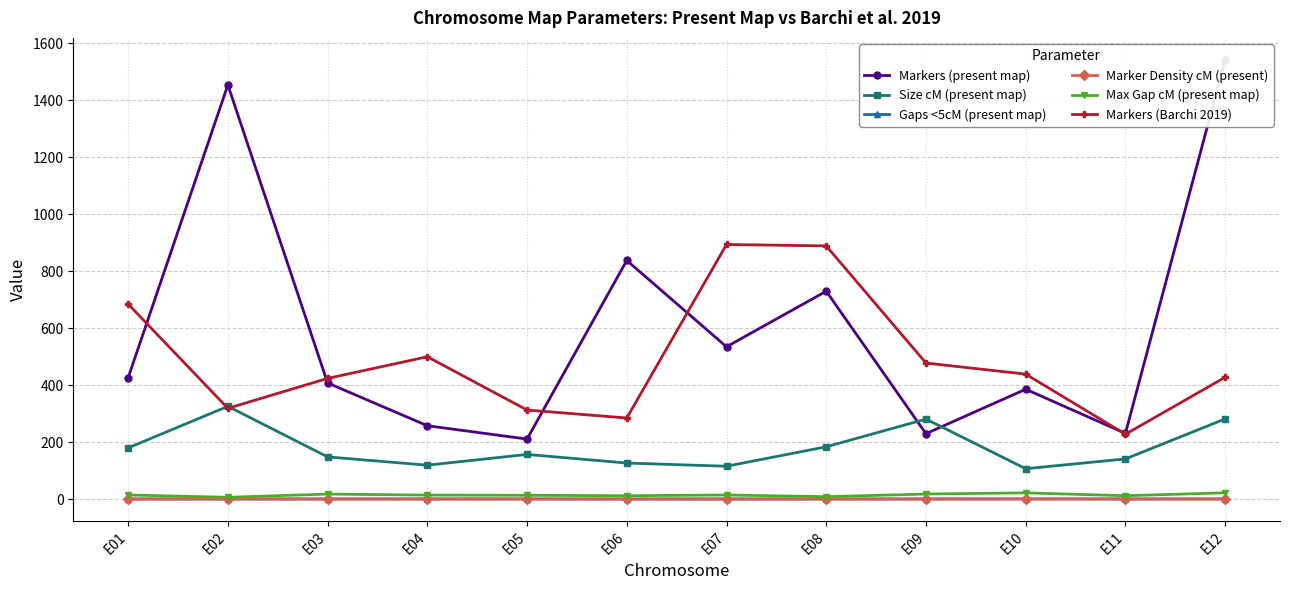

Is it true that Gaps <5cM (present map) equals 1.0 at E10?

True